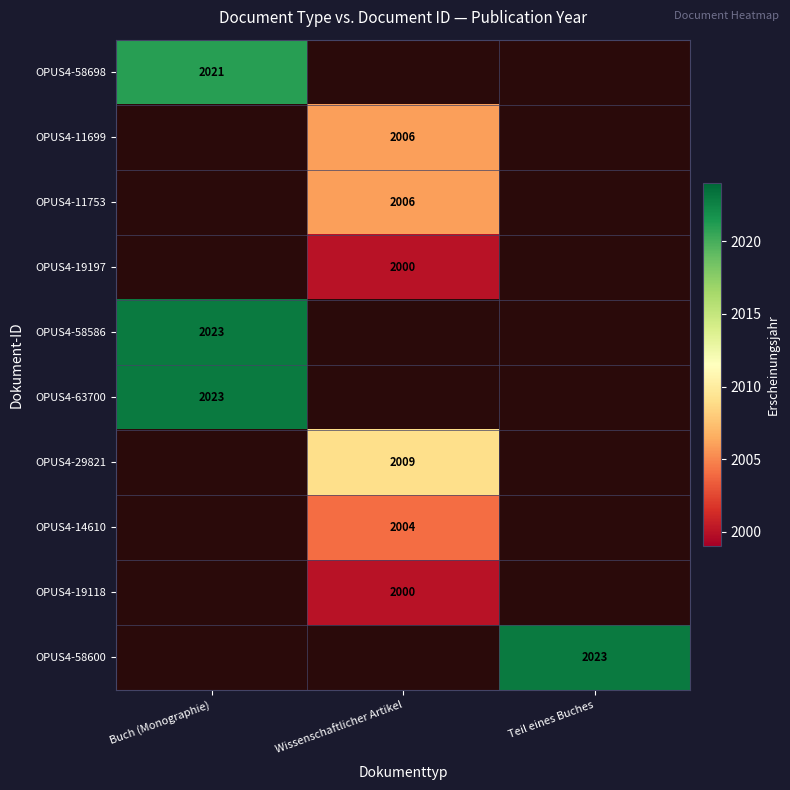

The OPUS4-19118 series shows 2000 at Wissenschaftlicher Artikel. True or false?

True